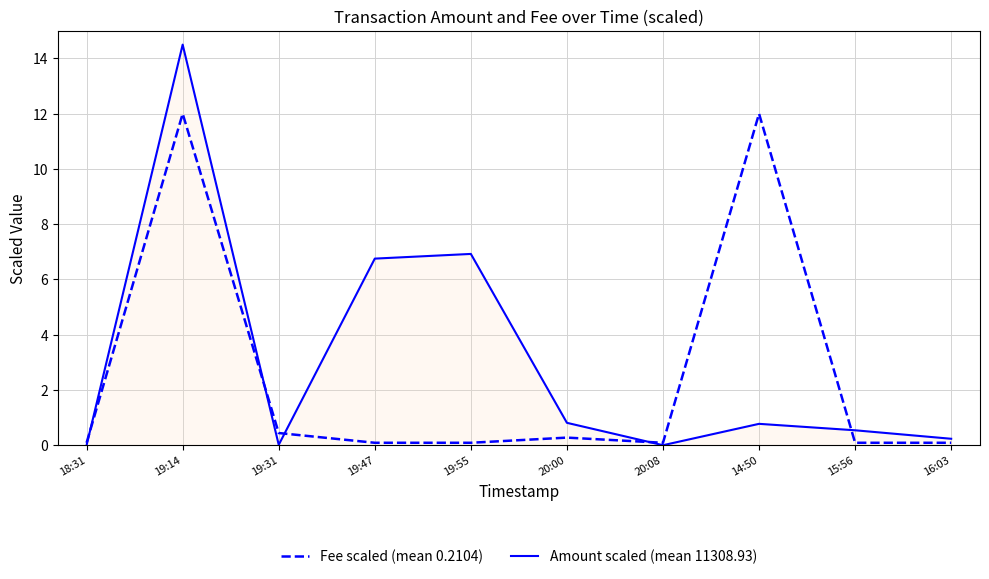

How many categories are shown in the chart?

10